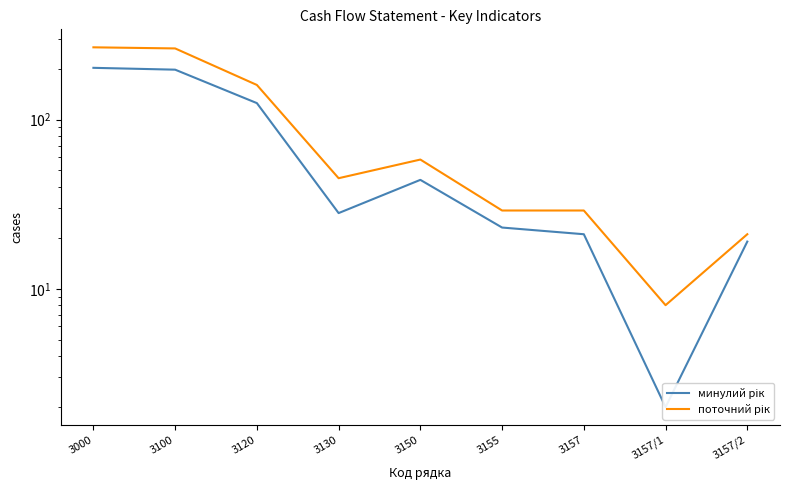

At how many categories does at least one series exceed 104?

3